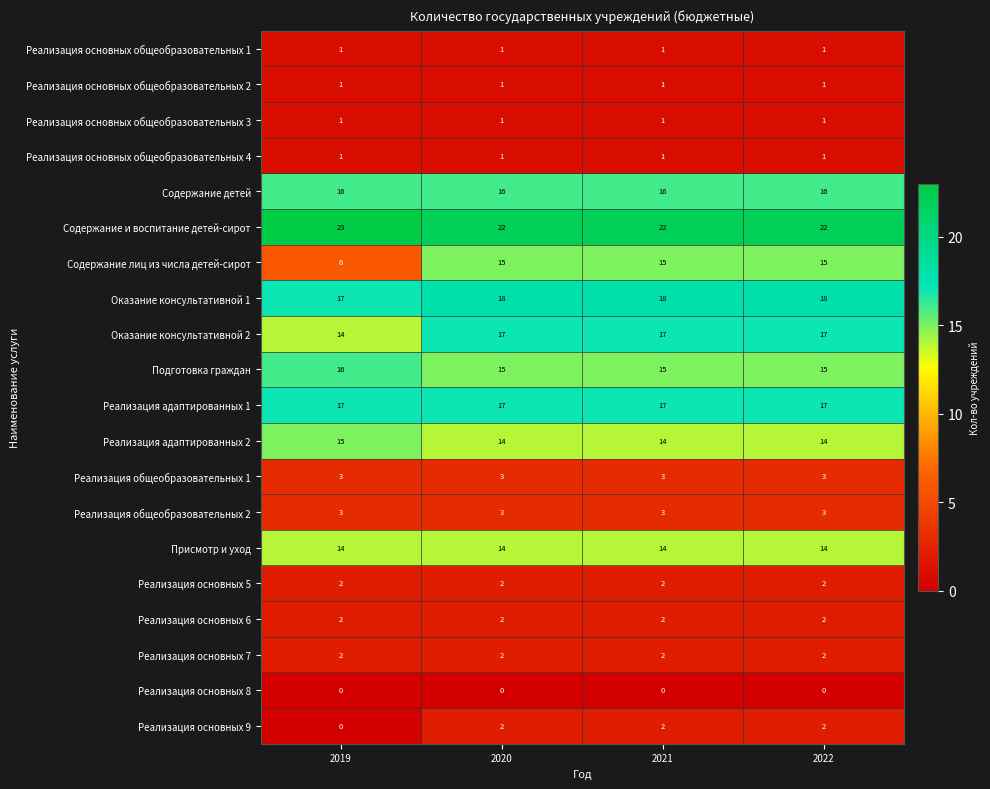

Read the Оказание консультативной 1 value at 2021.

18